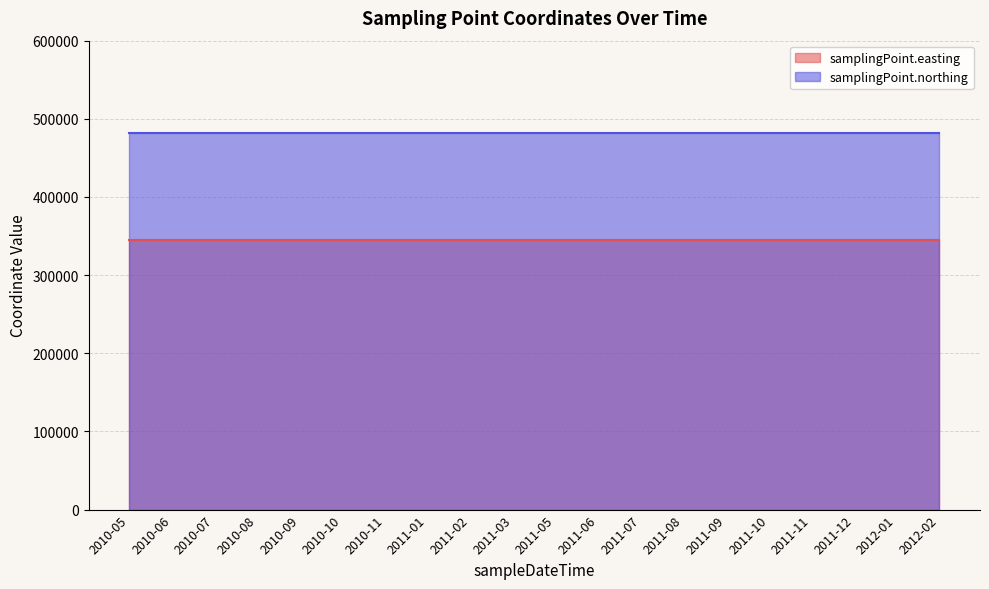

At 2010-09, list the series in order from largest to smallest.

samplingPoint.northing, samplingPoint.easting